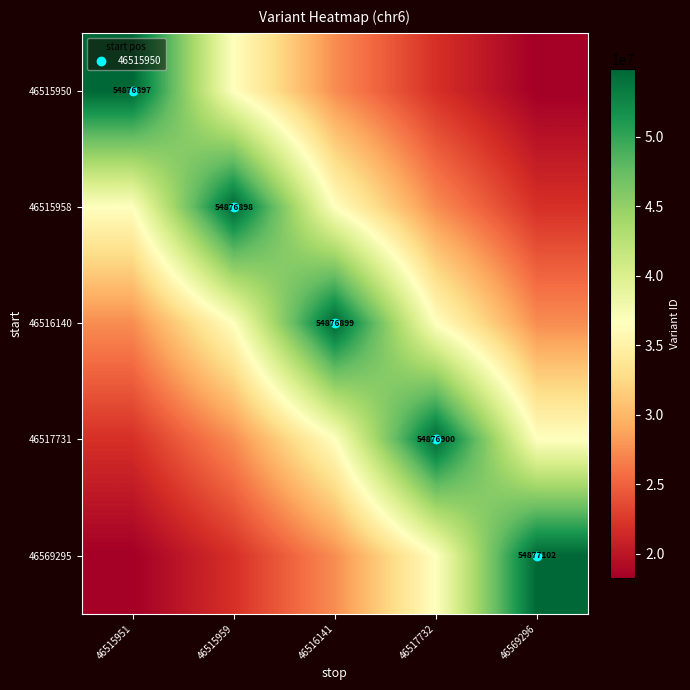

At how many categories does at least one series exceed 21585788?

5